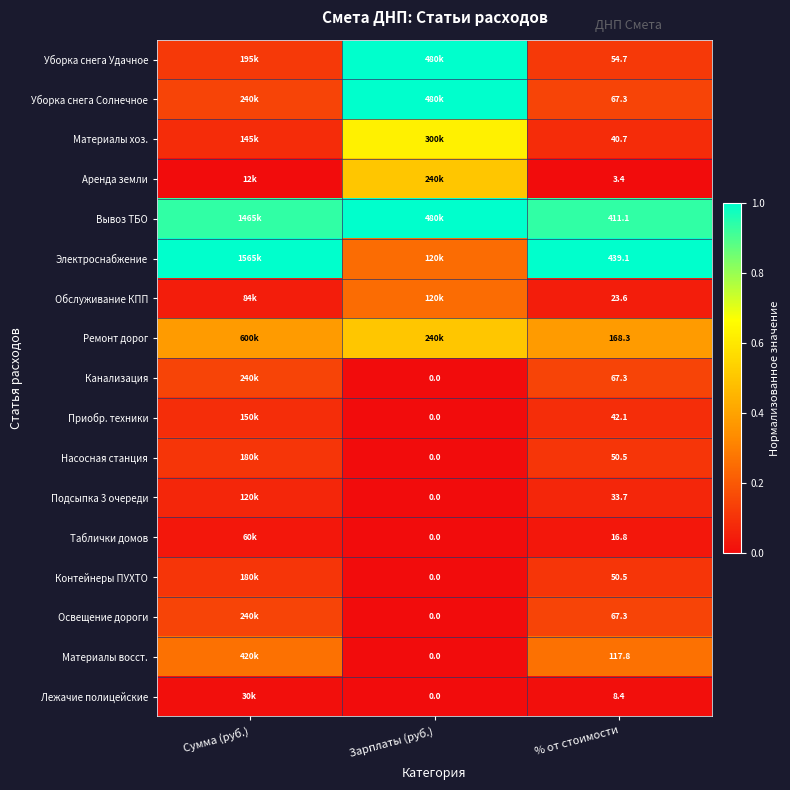

Is the value of Насосная станция at Зарплаты (руб.) greater than the value of Таблички домов at % от стоимости?

No